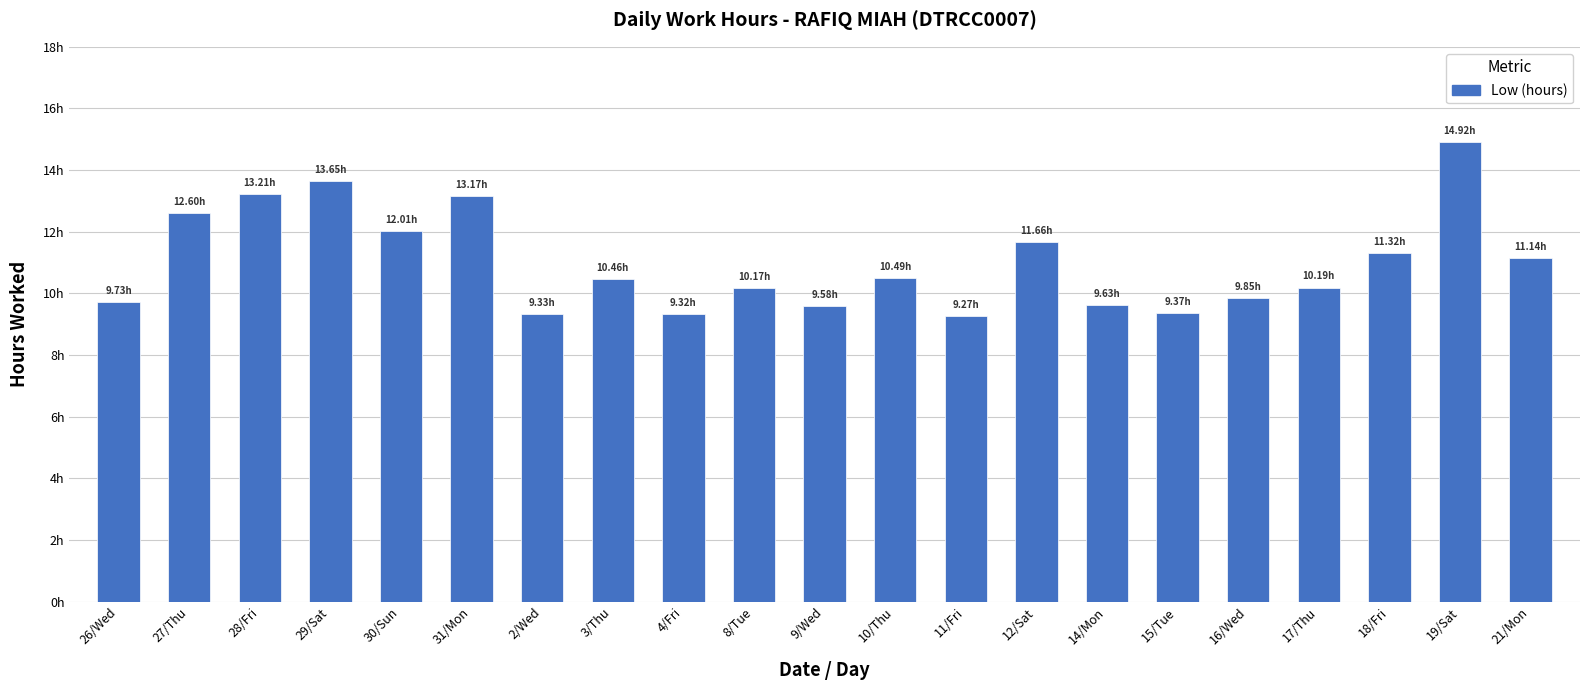

At which category does the chart reach its peak across all series?

19/Sat